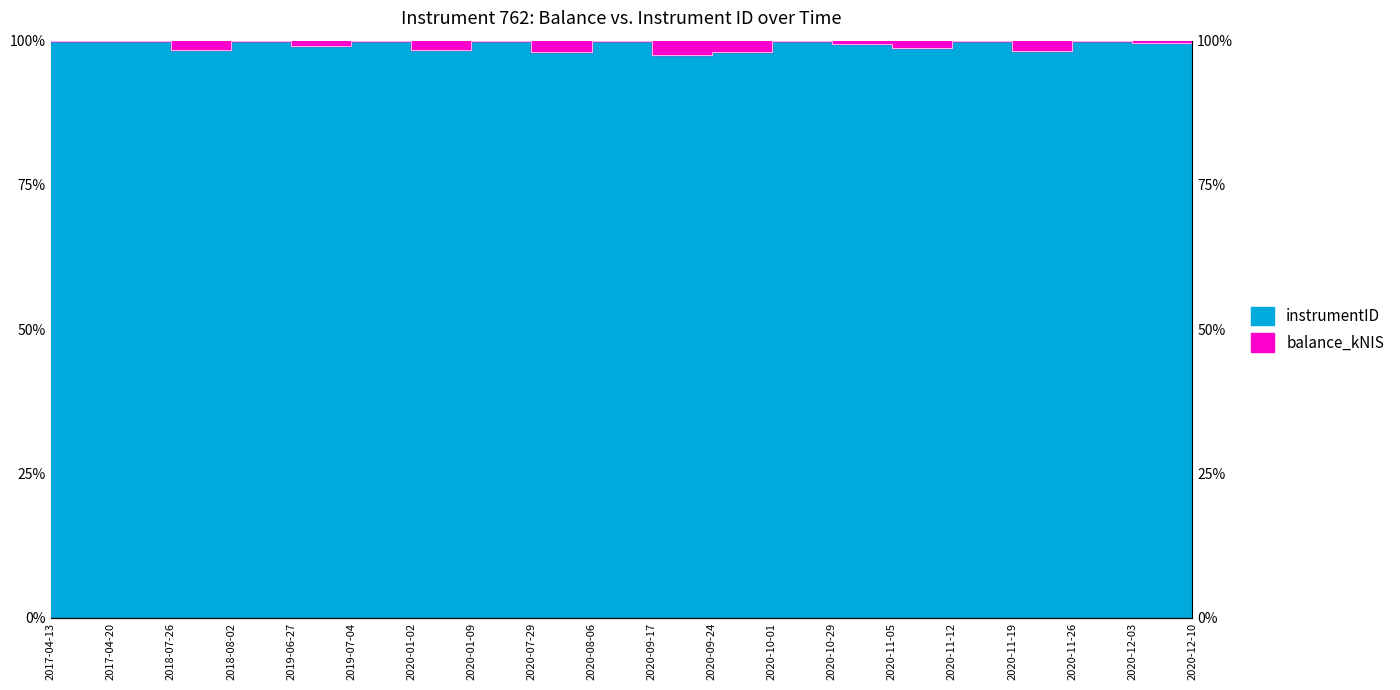

Rank the categories by value from lowest to highest.

2020-09-17, 2020-09-24, 2020-07-29, 2020-11-19, 2018-07-26, 2020-01-02, 2020-11-05, 2019-06-27, 2020-10-29, 2020-12-03, 2017-04-13, 2017-04-20, 2018-08-02, 2019-07-04, 2020-01-09, 2020-08-06, 2020-10-01, 2020-11-12, 2020-11-26, 2020-12-10